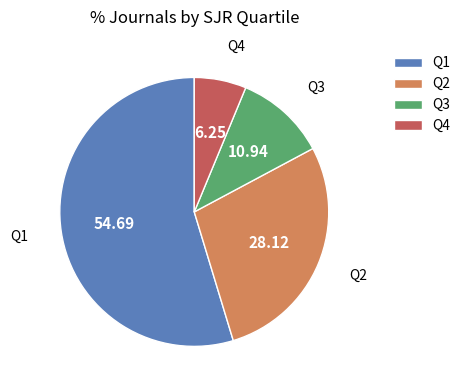

True or false: Q1 accounts for 69% of the total.

False